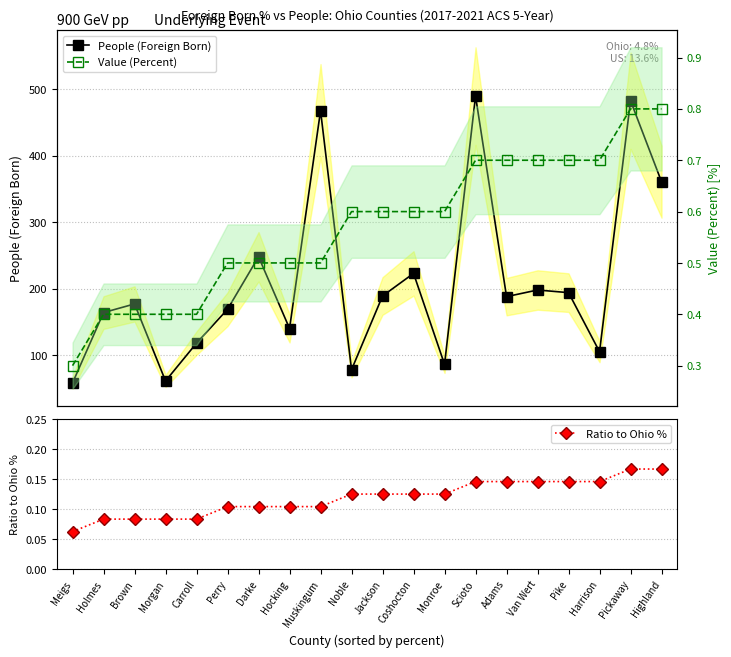

Is it true that Ratio to Ohio % equals 0.2 at Highland?

True